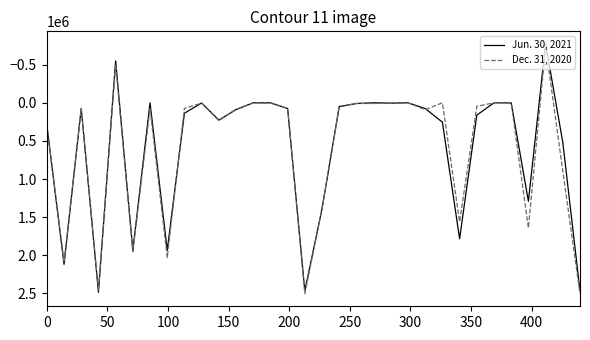

What is the lowest value of the Jun. 30, 2021 series?

-772874